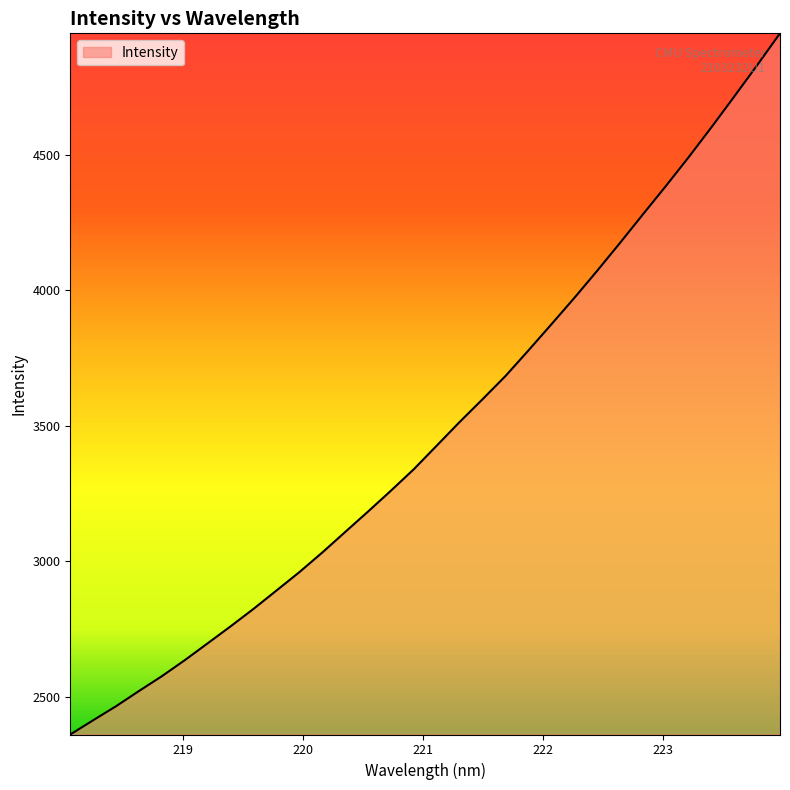

What is the smallest value displayed?

2359.9